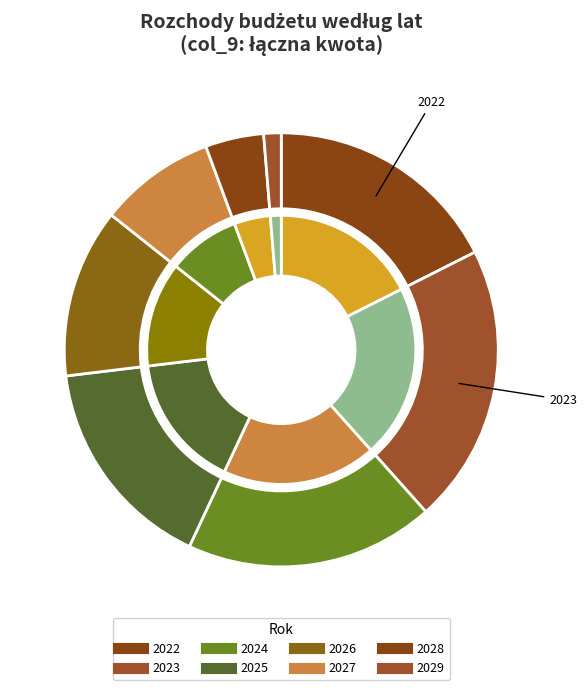

Is it true that 2023 is 10% of the pie?

False